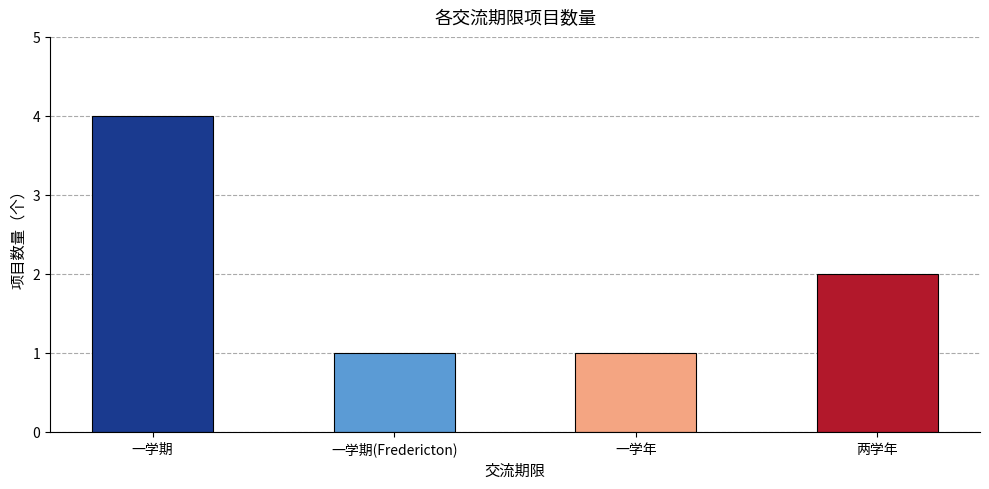

At which category does the chart reach its peak across all series?

一学期